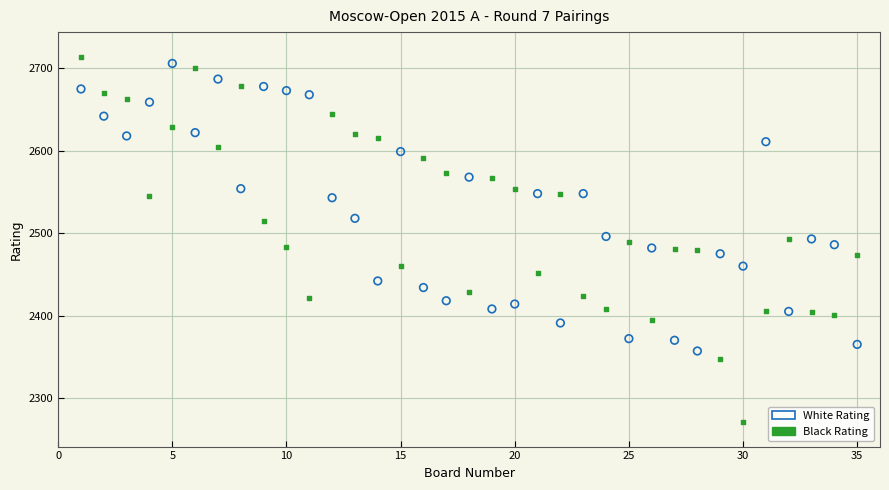

Across all data points, what is the range of X values (max minus min)?

34